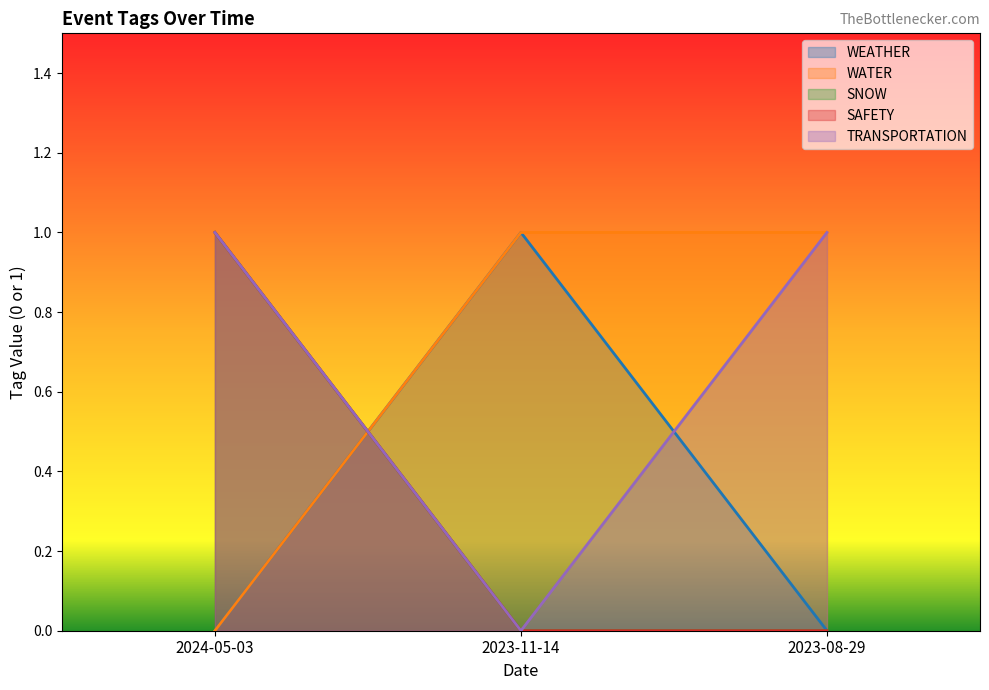

What is the difference between the highest and lowest values at 2023-08-29?

1